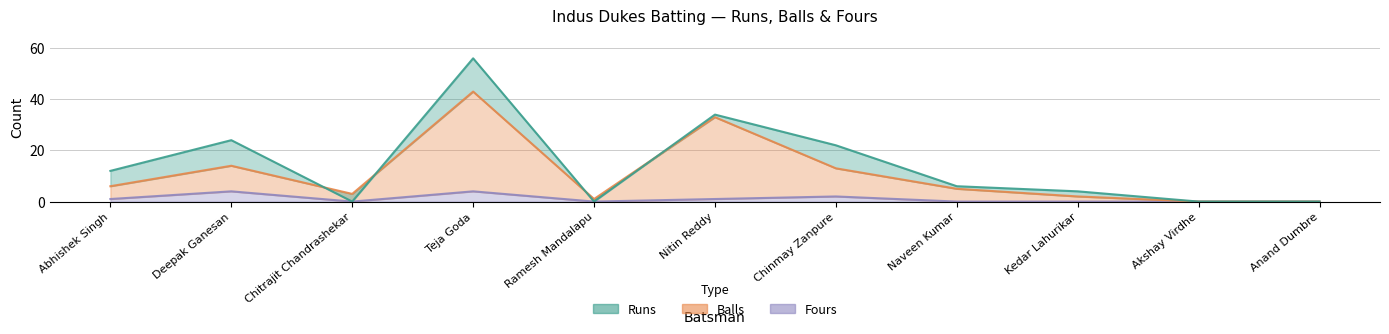

Which series changed the most between Chinmay Zanpure and Anand Dumbre?

Runs